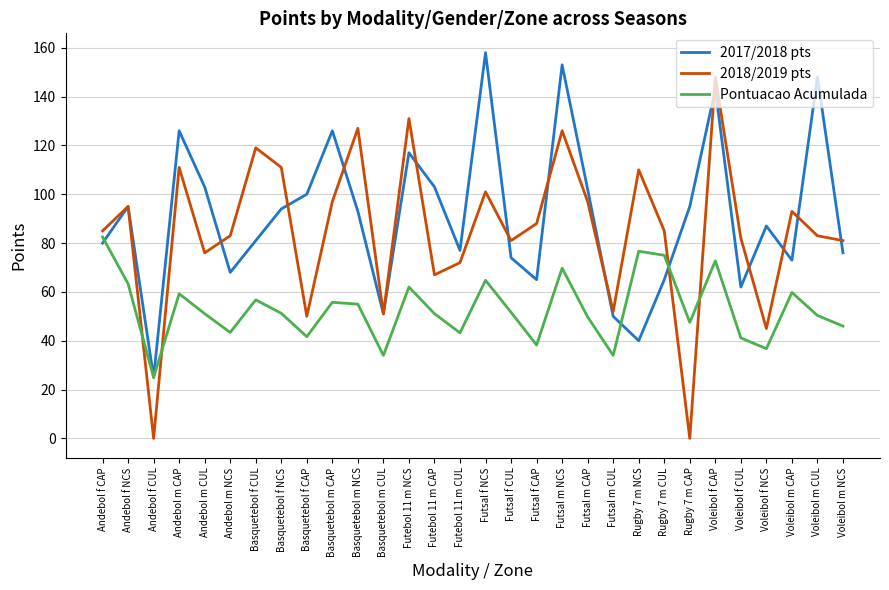

What position from the right is Futsal m CUL?

10